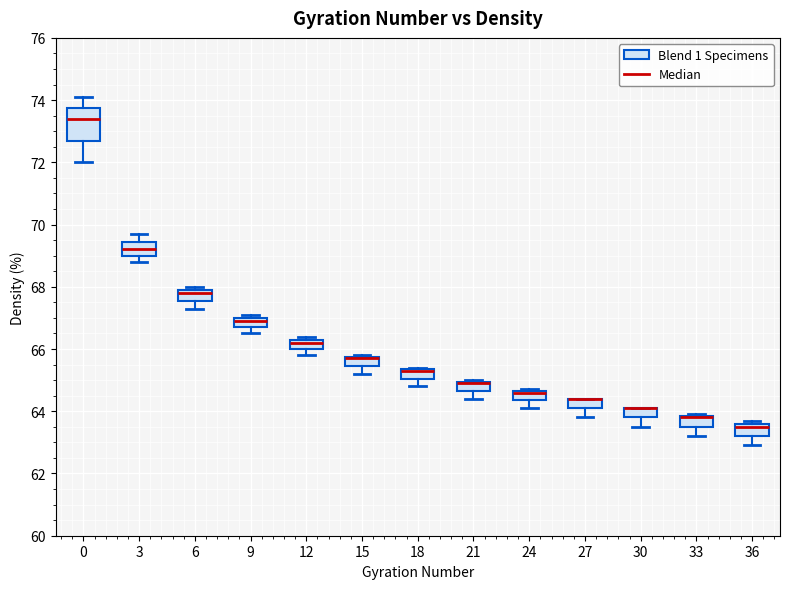

Comparing the boxes themselves (not the whiskers), which one is the tallest?

0